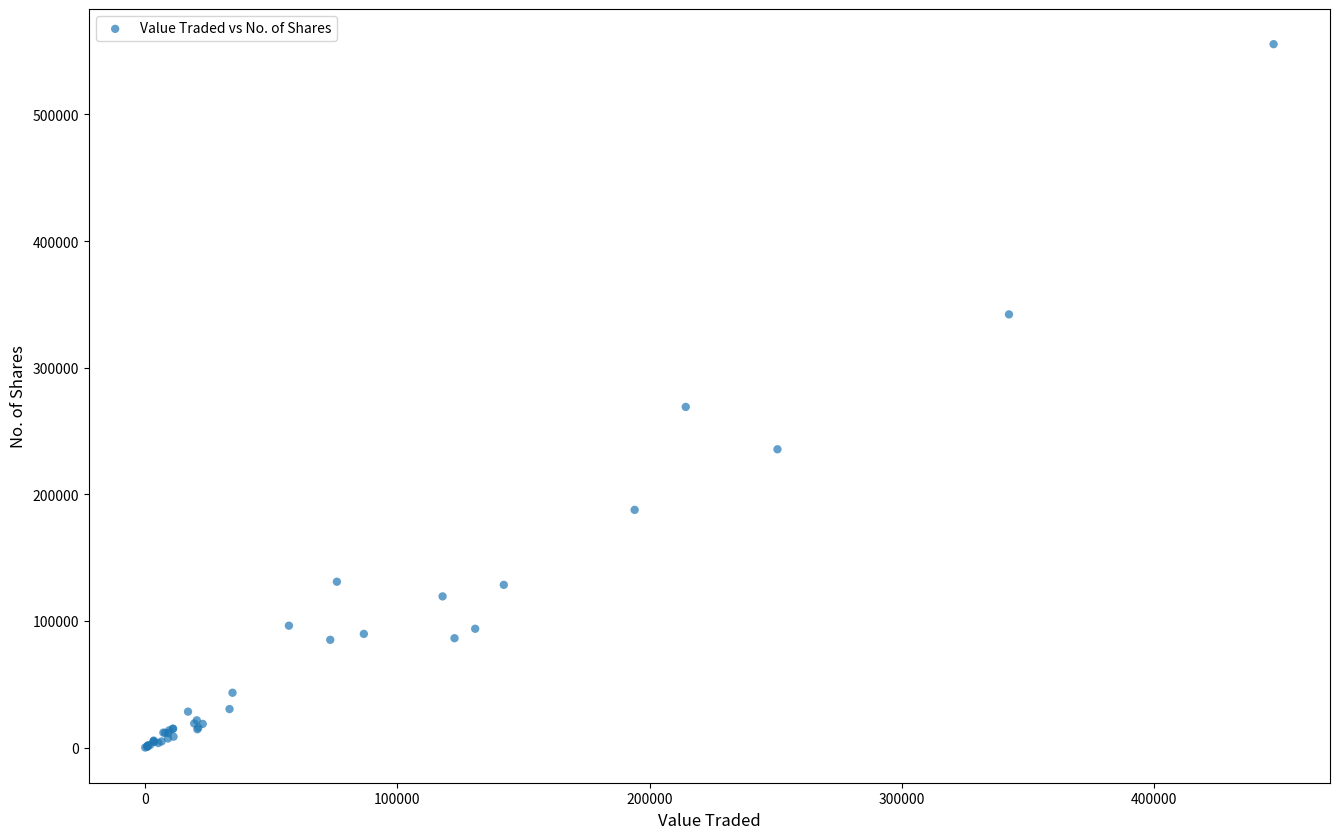

What Y value in the scatter plot is closest to 277757?

269032